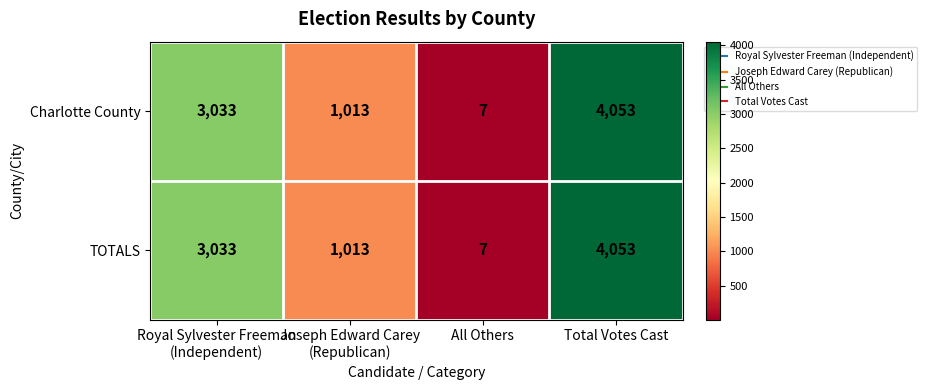

What is the total value across all series at All Others?

14